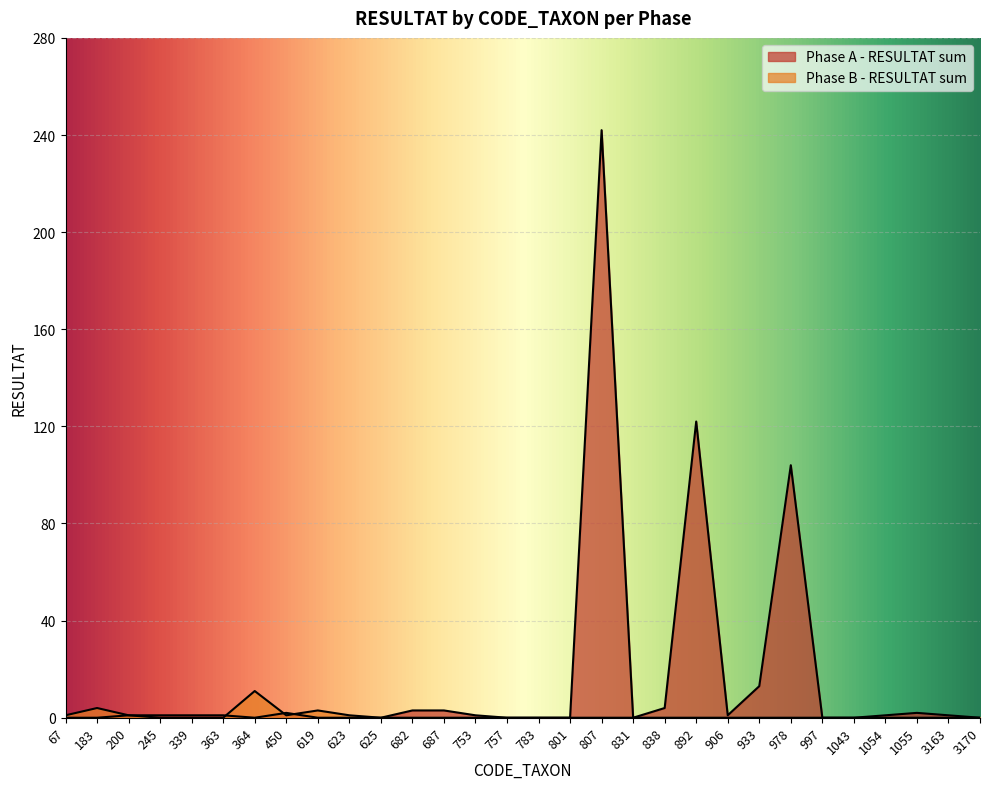

At which label does Phase A - RESULTAT sum first exceed 1?

450